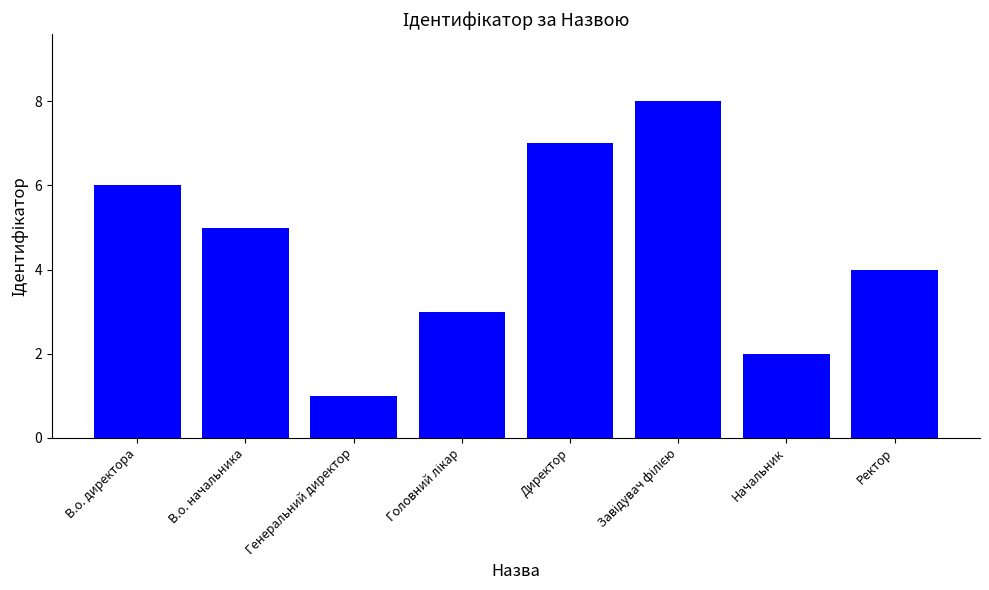

Which has a higher value, Генеральний директор or Ректор?

Ректор